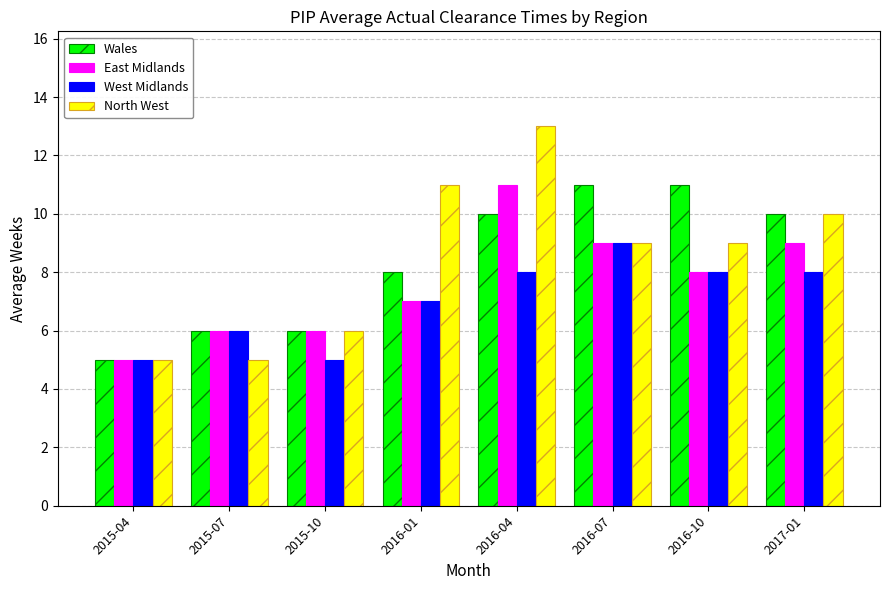

What is the label of the 5th bar from the left?

2016-04